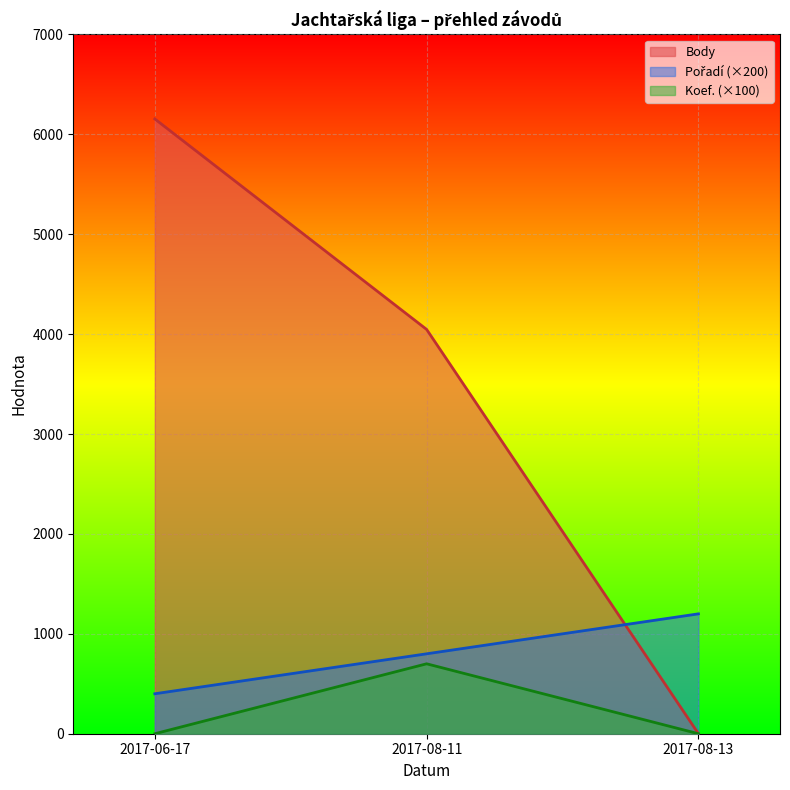

Which series has the widest spread of values?

Body